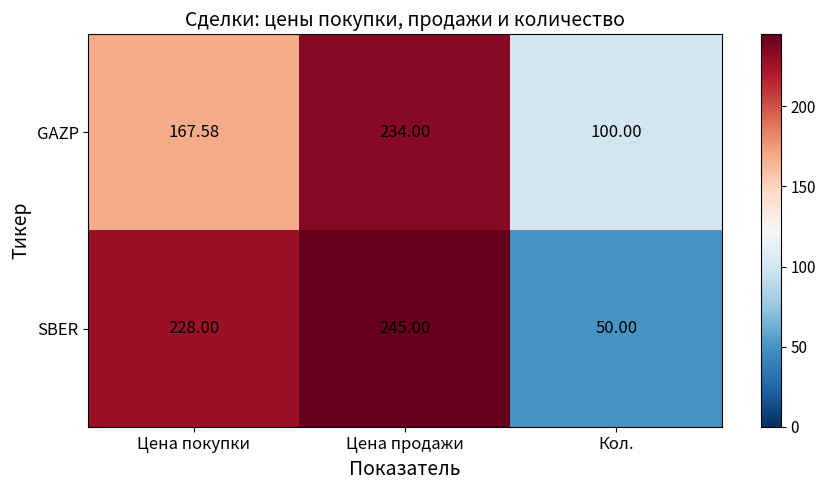

At Цена продажи, list the series in order from largest to smallest.

SBER, GAZP